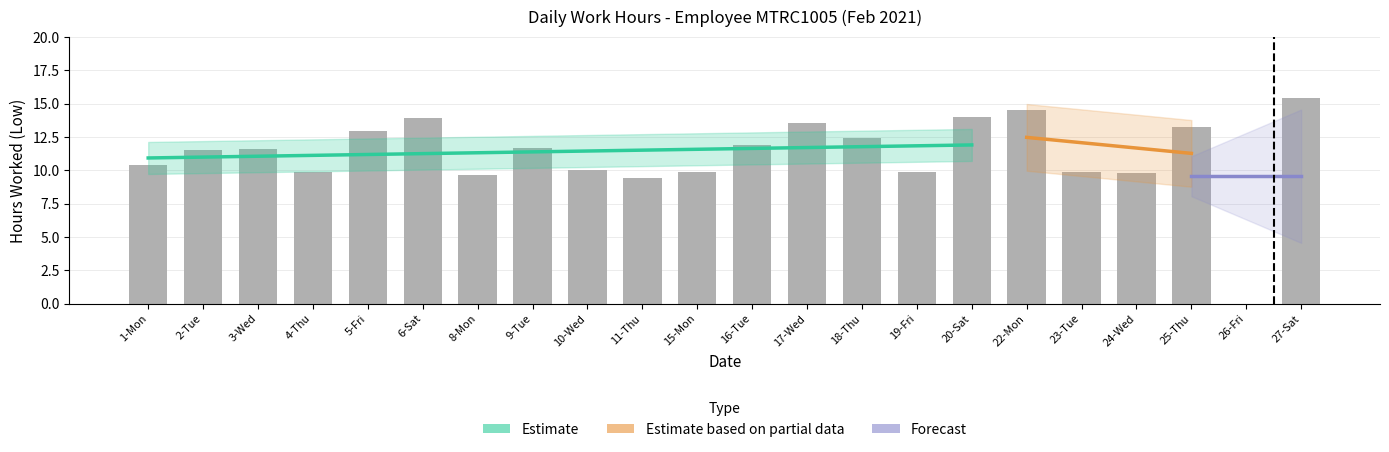

List the labels in order of value, largest first.

27-Sat, 22-Mon, 20-Sat, 6-Sat, 17-Wed, 25-Thu, 5-Fri, 18-Thu, 16-Tue, 9-Tue, 3-Wed, 2-Tue, 1-Mon, 10-Wed, 4-Thu, 15-Mon, 23-Tue, 19-Fri, 24-Wed, 8-Mon, 11-Thu, 26-Fri